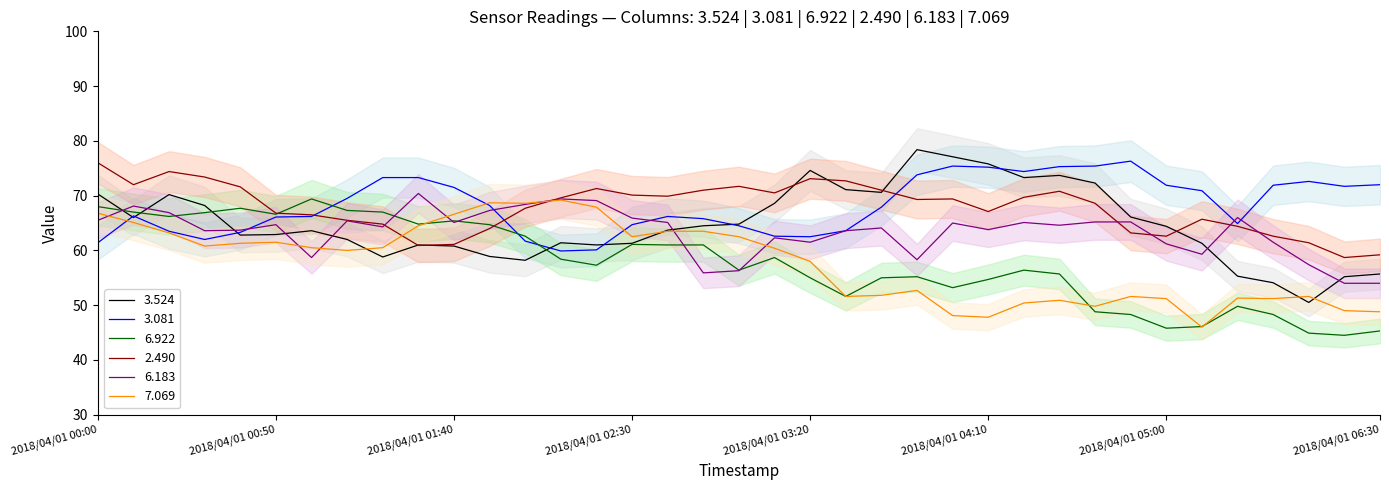

Which category has the lowest value across all series?

2018/04/01 06:20